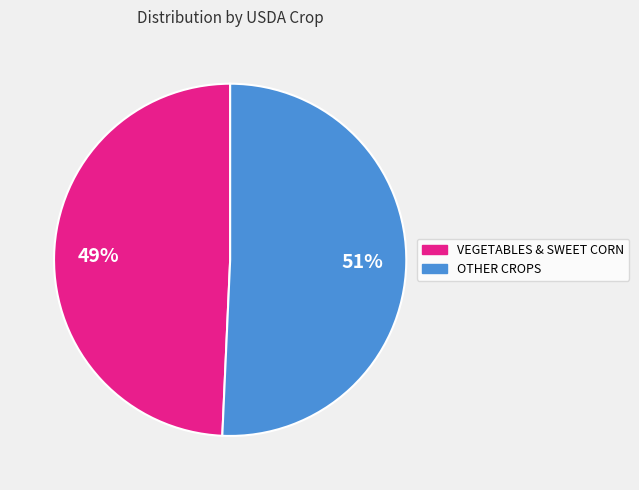

How many slices are in this pie chart?

2